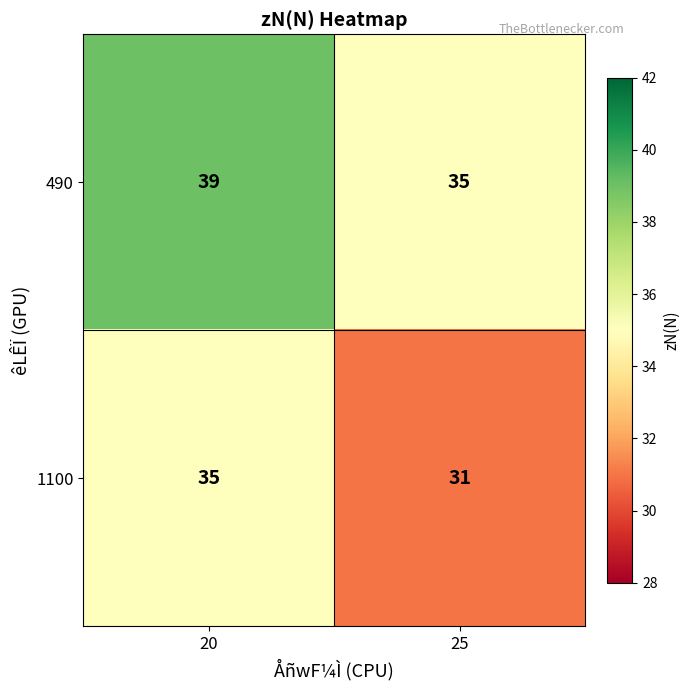

What is the minimum value shown in the chart?

31